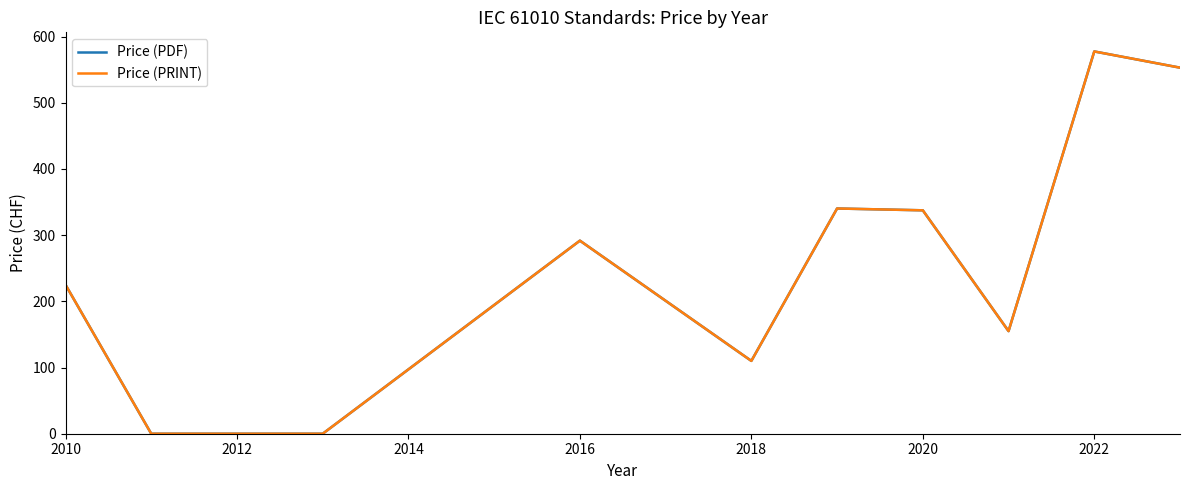

Does the chart display data point markers on the line(s)?

No